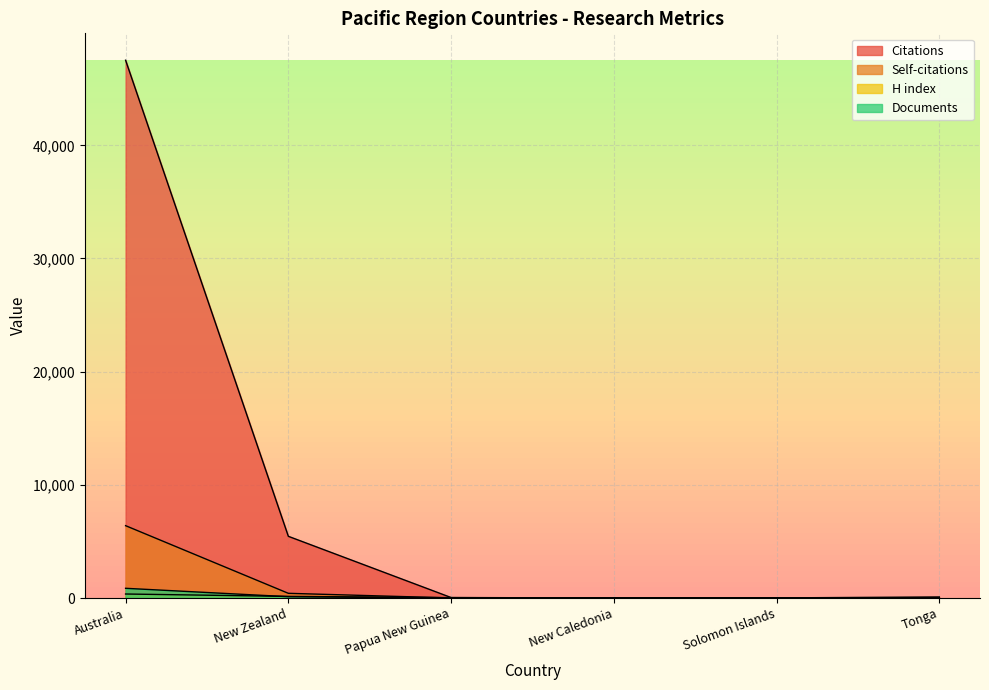

Between Solomon Islands and Tonga, which is larger?

Tonga